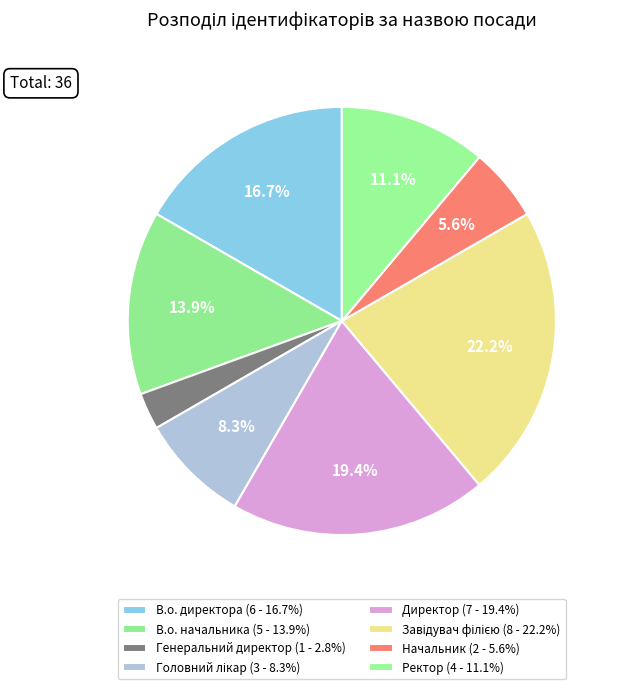

How many slices are in this pie chart?

8